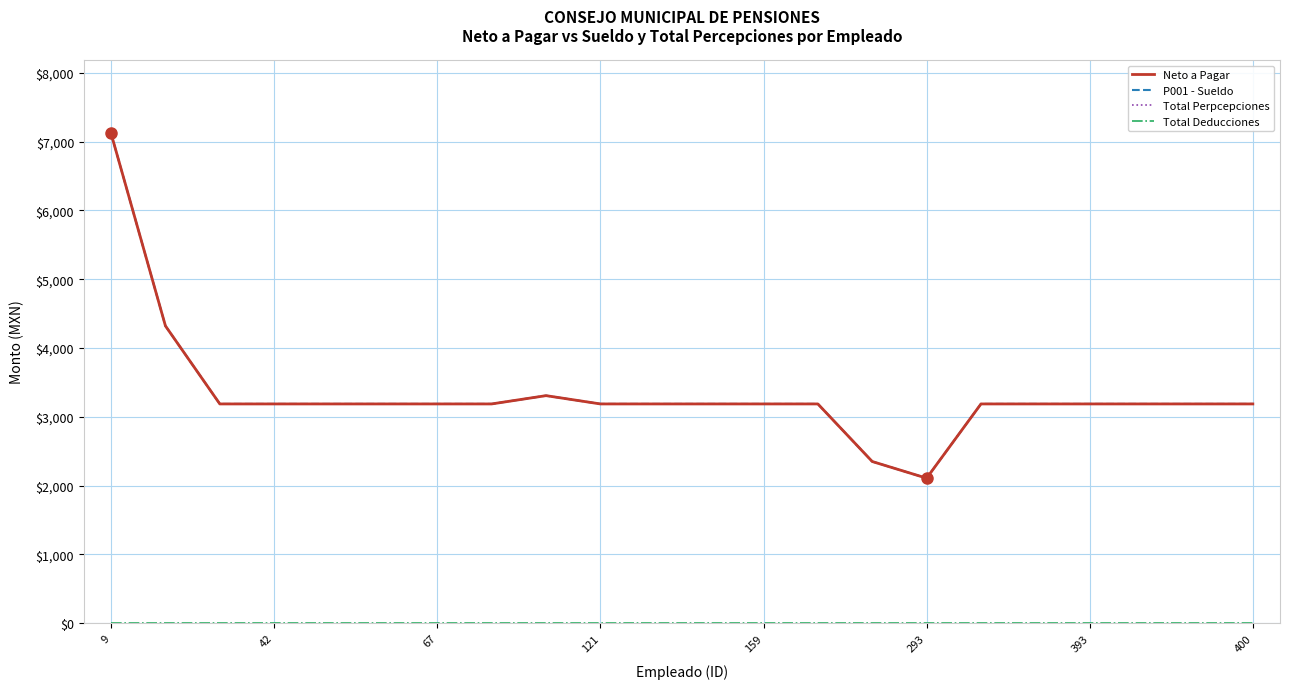

Is this an area chart (filled region under the line)?

No